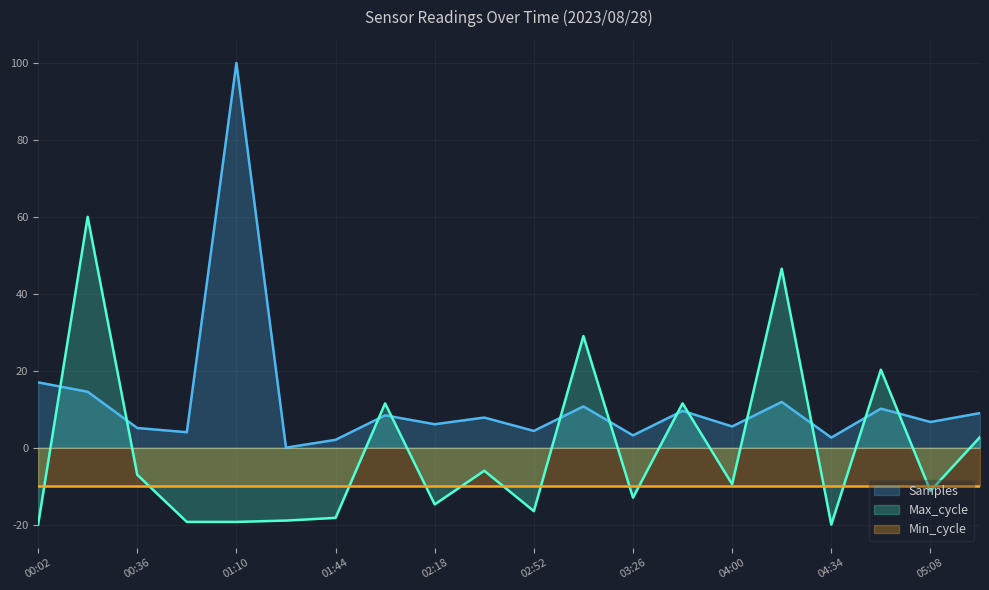

At which label does Max_cycle first exceed -9?

00:19